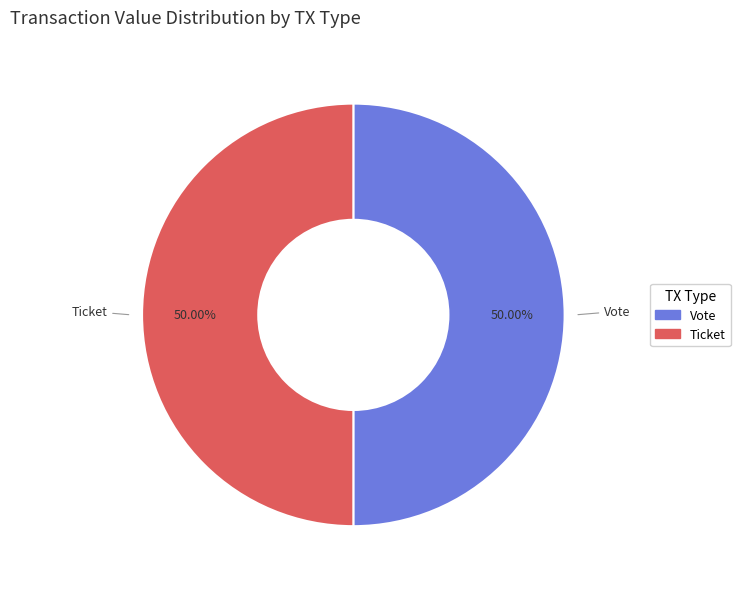

To the nearest percent, what is the average slice percentage?

50%